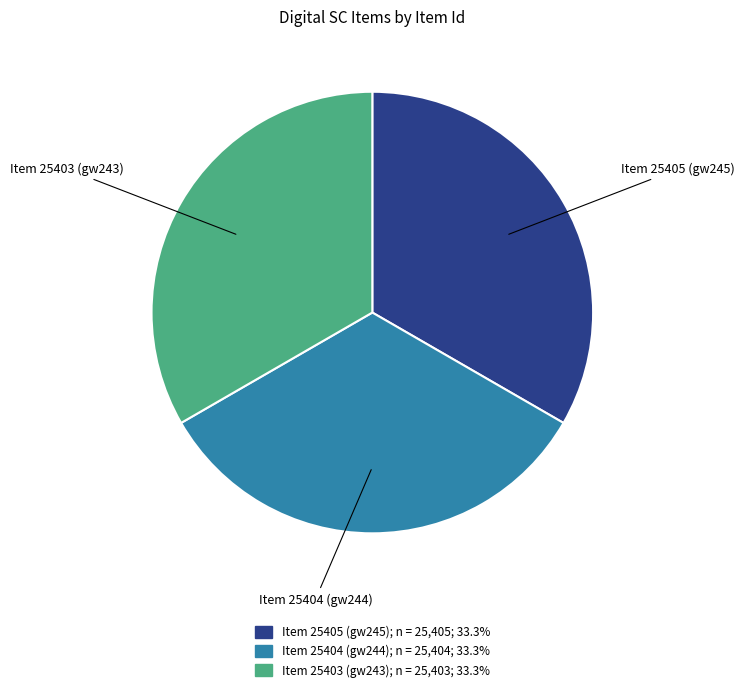

Combined, do Item 25404 (gw244) and Item 25403 (gw243) account for over 50%?

Yes